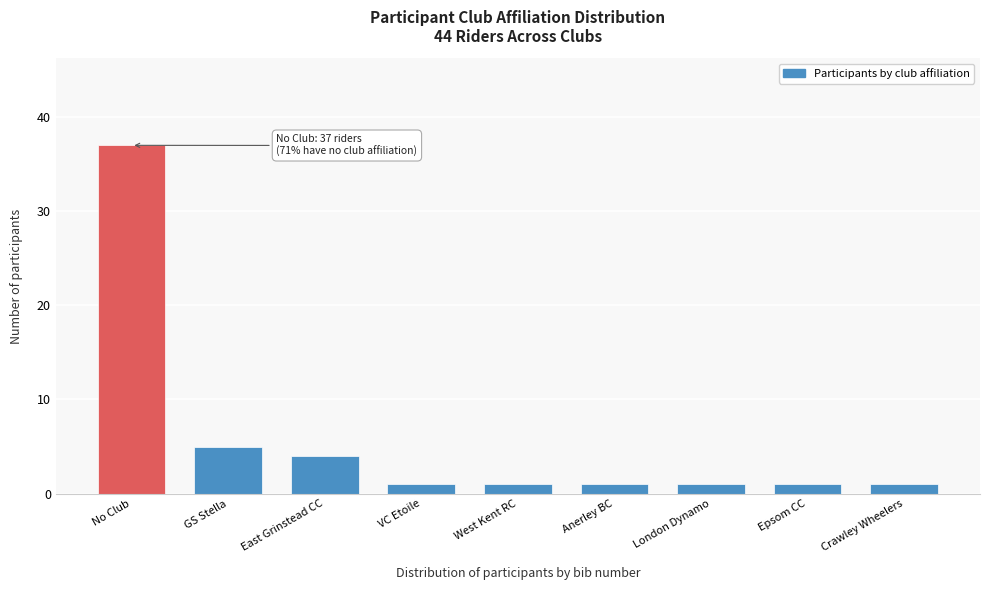

Reading left to right, list all the values displayed in this chart.

No Club=37	GS Stella=5	East Grinstead CC=4	VC Etoile=1	West Kent RC=1	Anerley BC=1	London Dynamo=1	Epsom CC=1	Crawley Wheelers=1